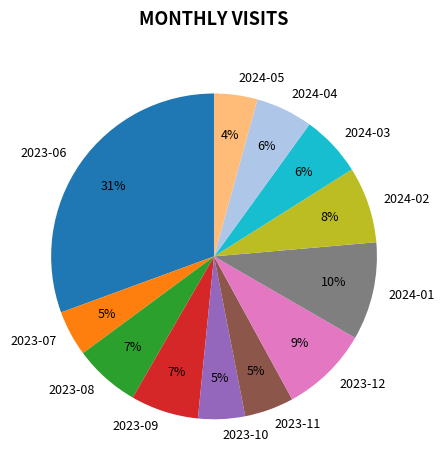

To the nearest percent, what is the combined percentage of 2023-06 and 2023-10?

35%